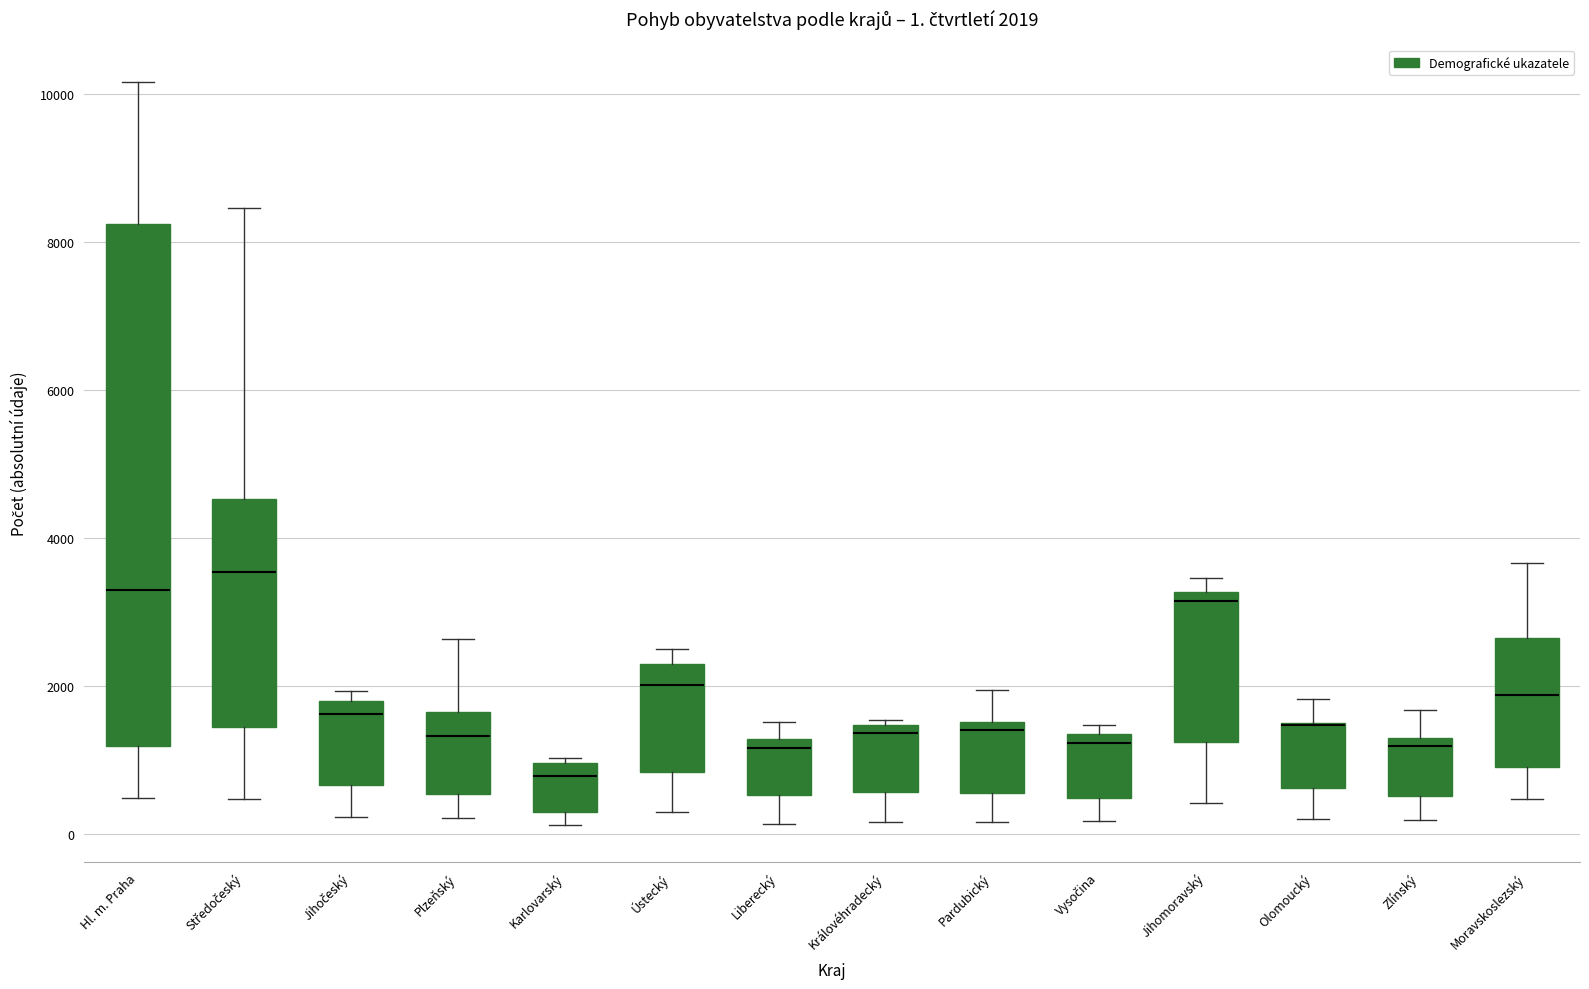

Comparing the boxes themselves (not the whiskers), which one is the tallest?

Hl. m. Praha